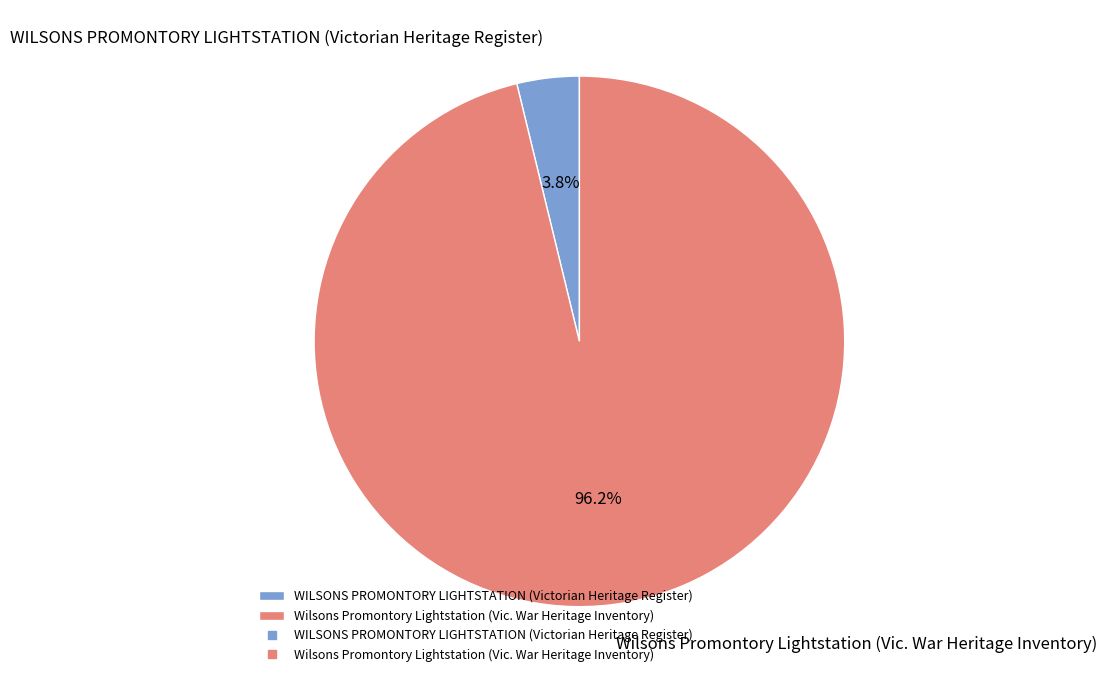

How many segments does this pie chart have?

2